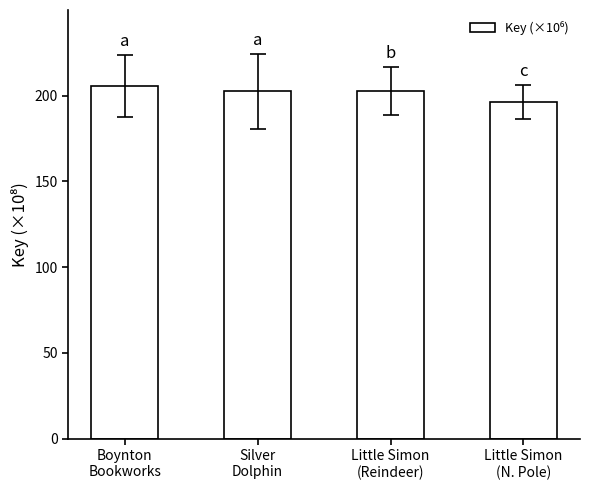

What is the sum of the values at Boynton
Bookworks and Little Simon
(Reindeer)?

408.5